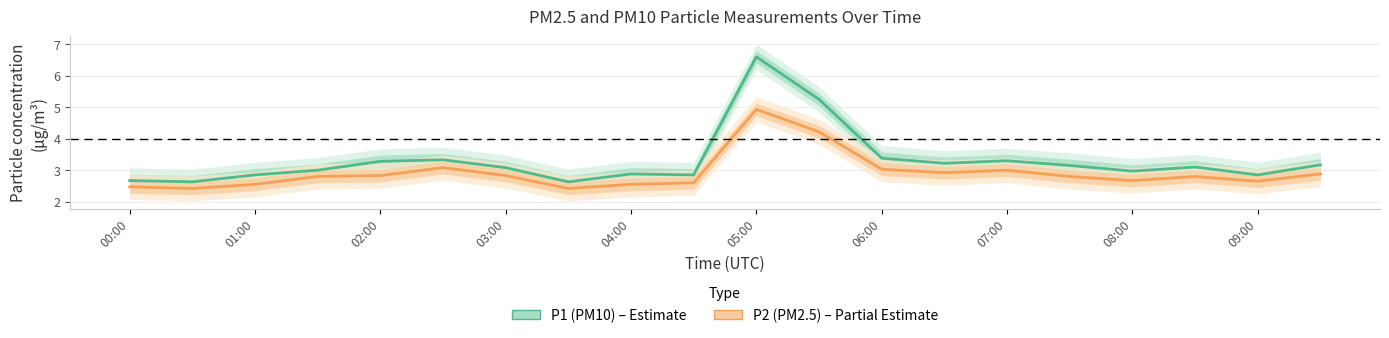

Rank the series at 04:00 from lowest to highest value.

P2 (PM2.5), P1 (PM10)